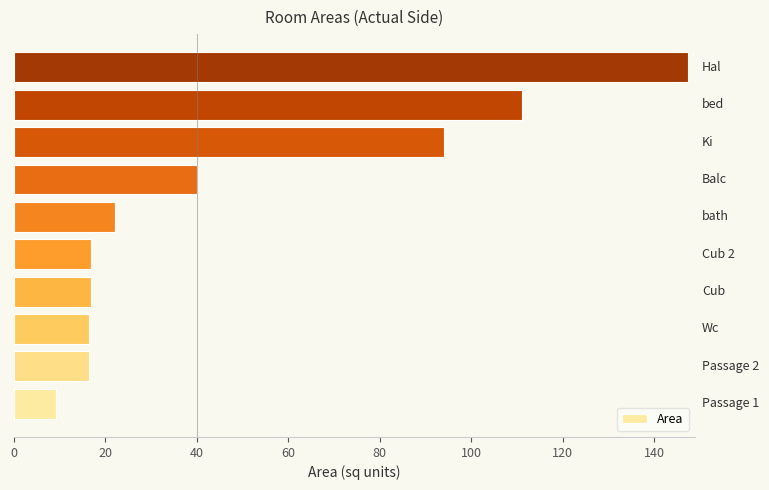

What is the difference between the second highest and second lowest values?

94.6